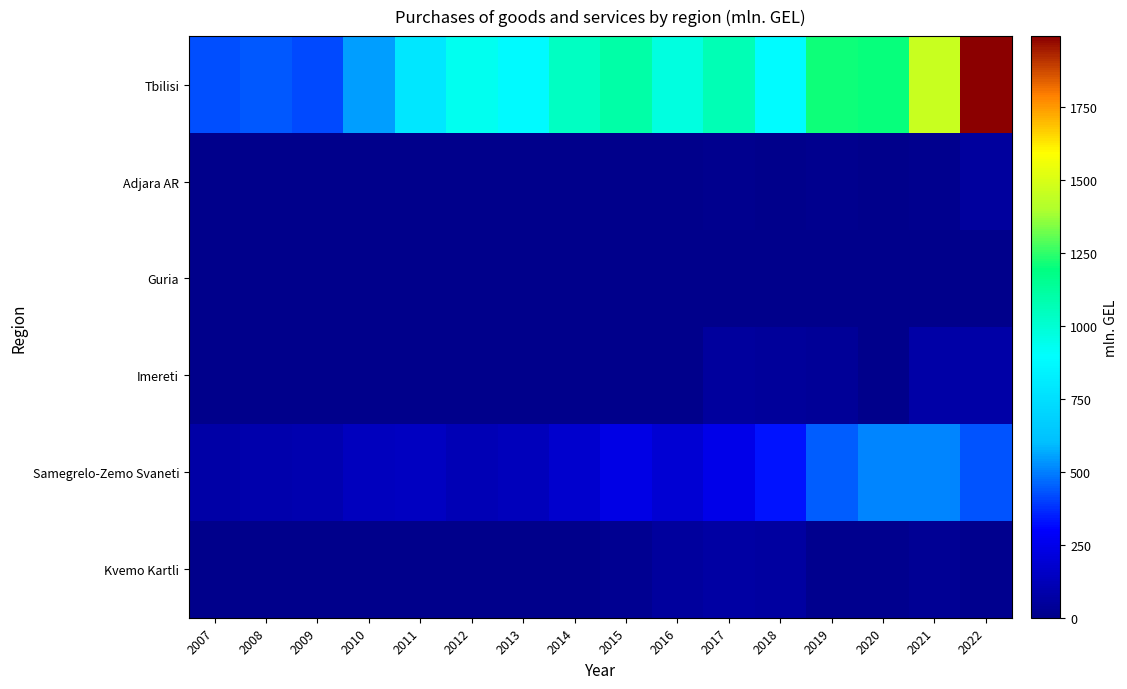

Reading right to left, list all the values displayed in this chart.

Tbilisi: 2022=1993.3	2021=1456.1	2020=1202.1	2019=1214.2	2018=885.1	2017=1068.1	2016=966.4	2015=1099.3	2014=1041.8	2013=872.3	2012=931.3	2011=793.0	2010=545.8	2009=416.7	2008=441.0	2007=428.2
Adjara AR: 2022=52.6	2021=14.8	2020=5.9	2019=14.6	2018=6.0	2017=15.3	2016=3.1	2015=0.6	2014=7.0	2013=1.7	2012=1.4	2011=4.2	2010=1.4	2009=7.3	2008=0.4	2007=0.0
Guria: 2022=0.1	2021=5.4	2020=6.3	2019=1.0	2018=2.5	2017=0.7	2016=1.0	2015=0.5	2014=0.0	2013=1.5	2012=0.0	2011=0.0	2010=0.0	2009=0.0	2008=0.1	2007=0.0
Imereti: 2022=70.2	2021=72.6	2020=0.0	2019=38.0	2018=44.7	2017=48.3	2016=0.4	2015=5.1	2014=0.0	2013=0.0	2012=1.0	2011=0.2	2010=0.9	2009=0.6	2008=2.4	2007=0.5
Samegrelo-Zemo Svaneti: 2022=429.4	2021=507.9	2020=509.7	2019=445.6	2018=332.3	2017=246.0	2016=187.8	2015=235.6	2014=175.2	2013=128.0	2012=111.4	2011=147.7	2010=135.1	2009=97.0	2008=89.7	2007=71.3
Kvemo Kartli: 2022=12.0	2021=24.9	2020=15.5	2019=10.4	2018=56.4	2017=65.3	2016=54.3	2015=17.3	2014=0.0	2013=1.3	2012=0.1	2011=3.4	2010=0.0	2009=0.0	2008=0.3	2007=0.0